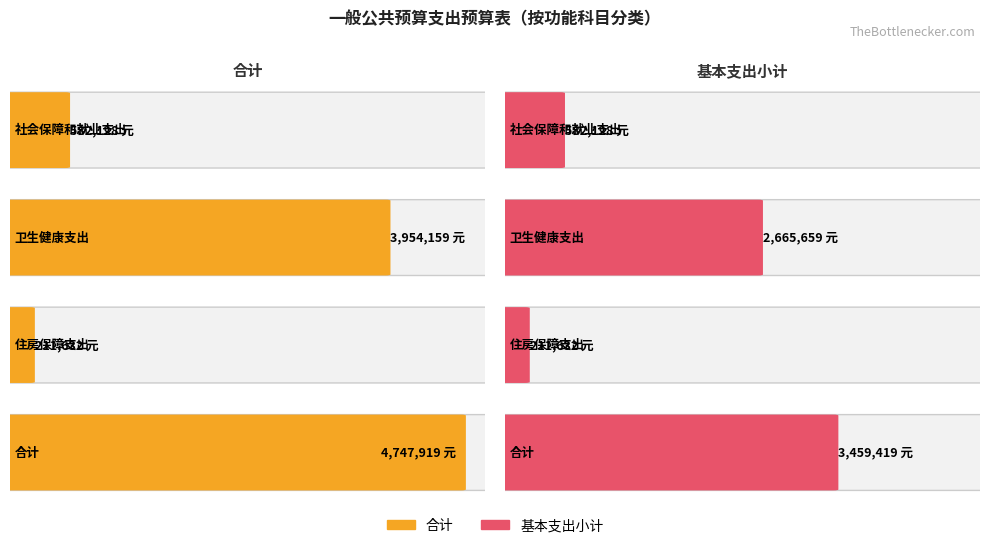

What is the total value across all series at 合计?

8207338